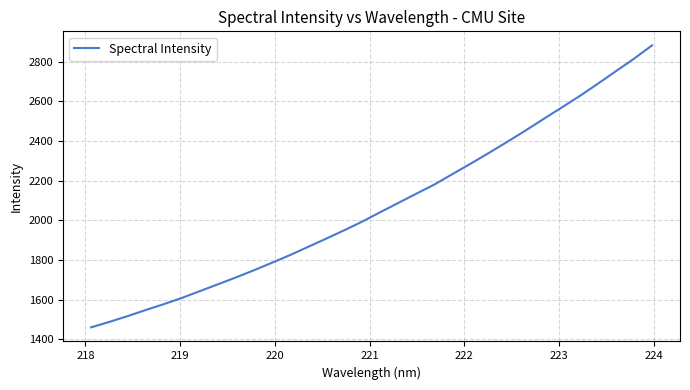

How many categories are shown in the chart?

32